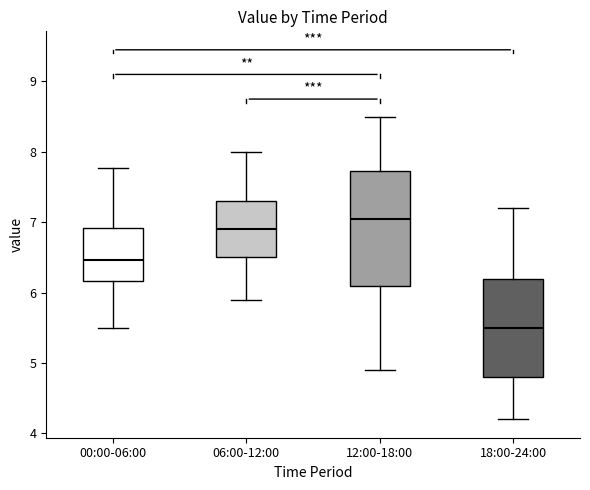

Which box is the tallest, from its lower edge to its upper edge?

12:00-18:00